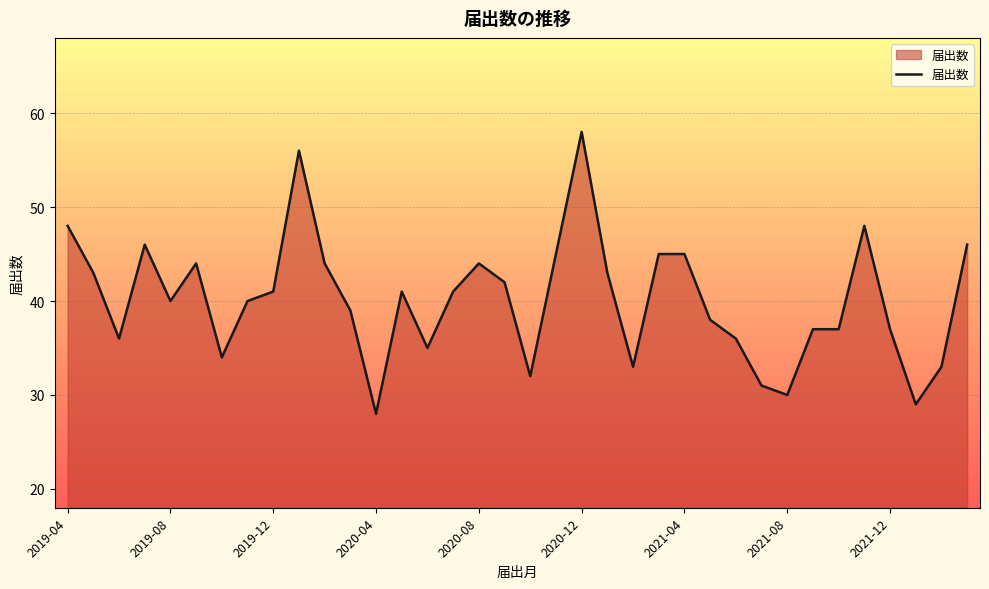

What is the difference between the maximum and minimum values?

30